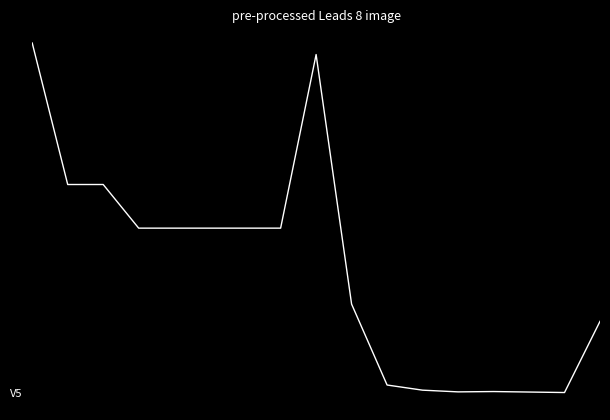

Reading left to right, extract all data points from this chart.

164.0	138.4	138.4	130.4	130.4	130.4	130.4	130.4	161.9	116.7	102.0	101.1	100.8	100.8	100.7	100.6	113.5